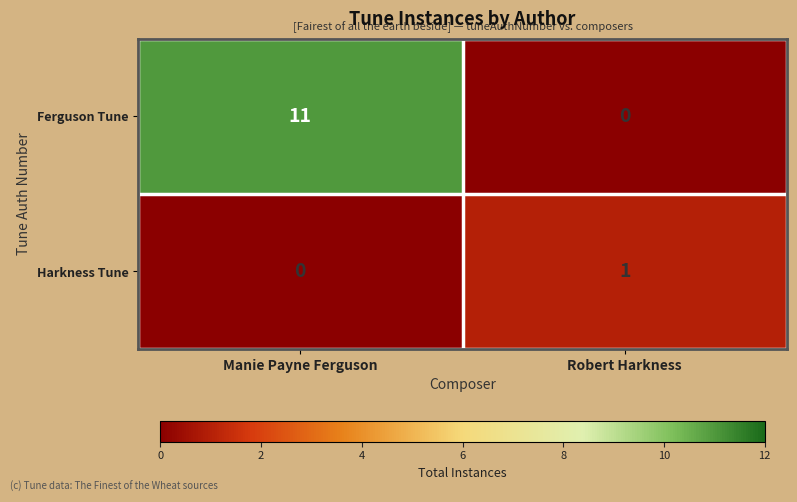

Where is Ferguson Tune nearest to the value 5?

Robert Harkness